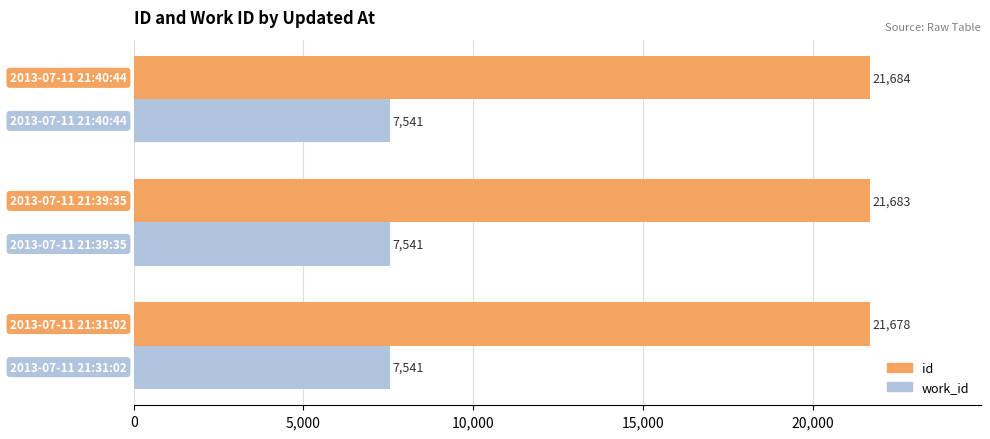

What is the average value of the work_id series?

7541